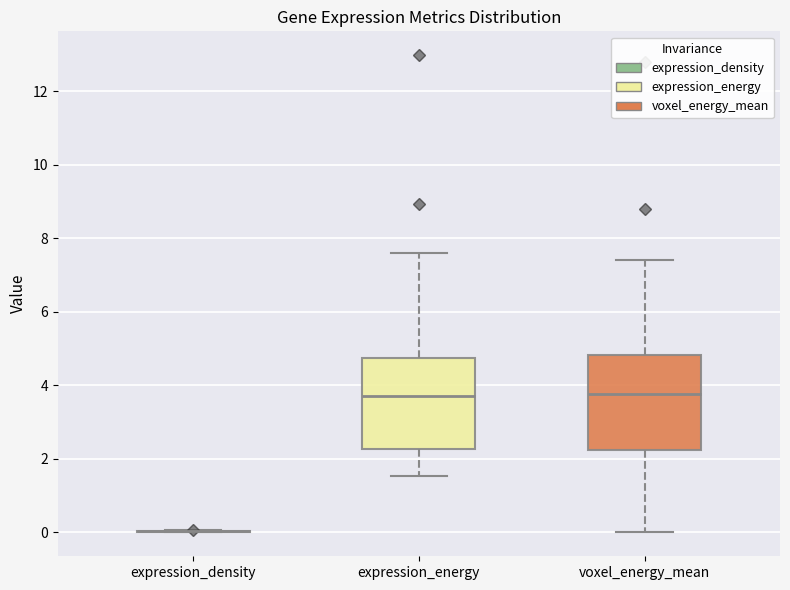

Where is the upper edge of the box for expression_energy on the y-axis? The values are not printed on the chart, so give them approximately, as read against the axis.

4.8